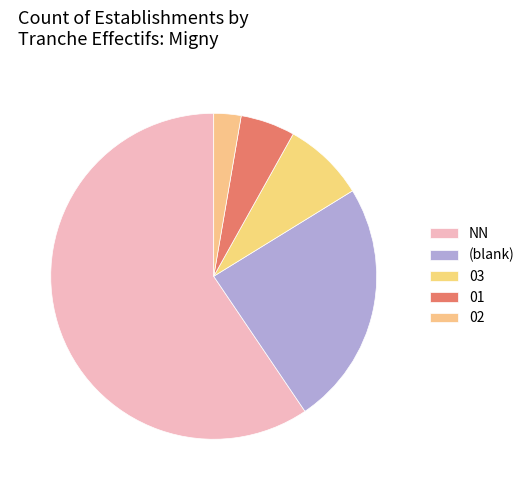

To the nearest percent, what is the average slice percentage?

20%